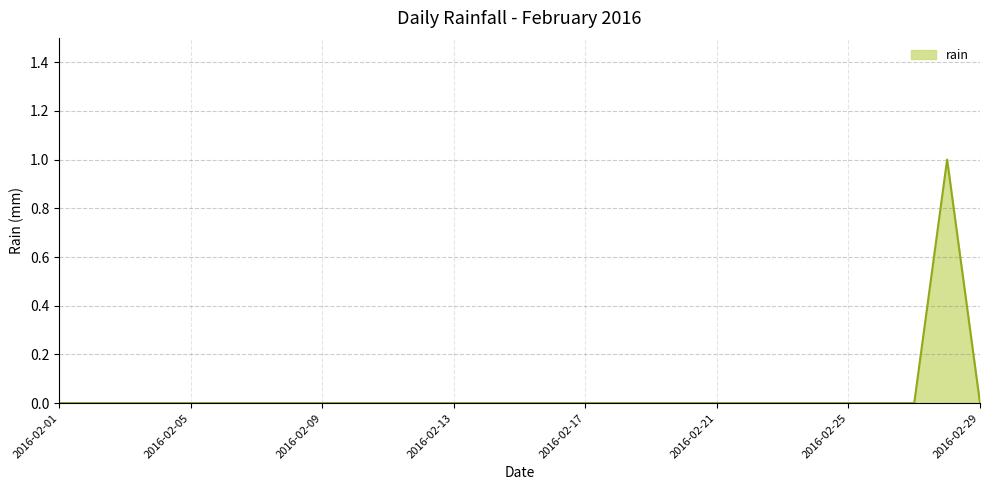

What is the greatest value displayed?

1